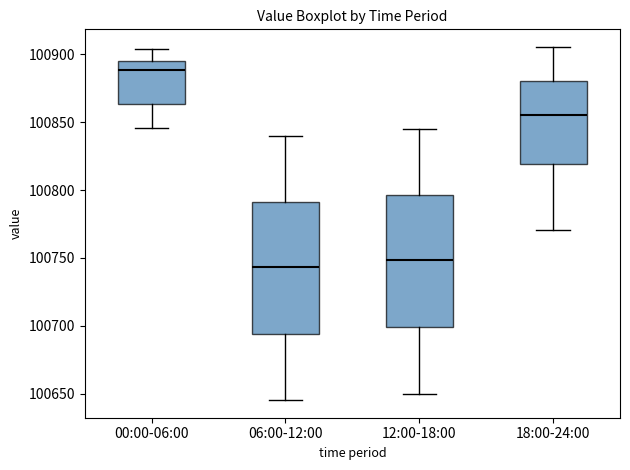

Reading left to right, transcribe this box plot: for each box, give where its median line is, the range the box spans, and where its two whiskers end, as read against the y-axis. The values are not printed on the chart, so give them approximately, as read against the axis.

00:00-06:00: median 100890, box 100865 to 100895, whiskers 100845 to 100905
06:00-12:00: median 100745, box 100695 to 100790, whiskers 100645 to 100840
12:00-18:00: median 100750, box 100700 to 100795, whiskers 100650 to 100845
18:00-24:00: median 100855, box 100820 to 100880, whiskers 100770 to 100905